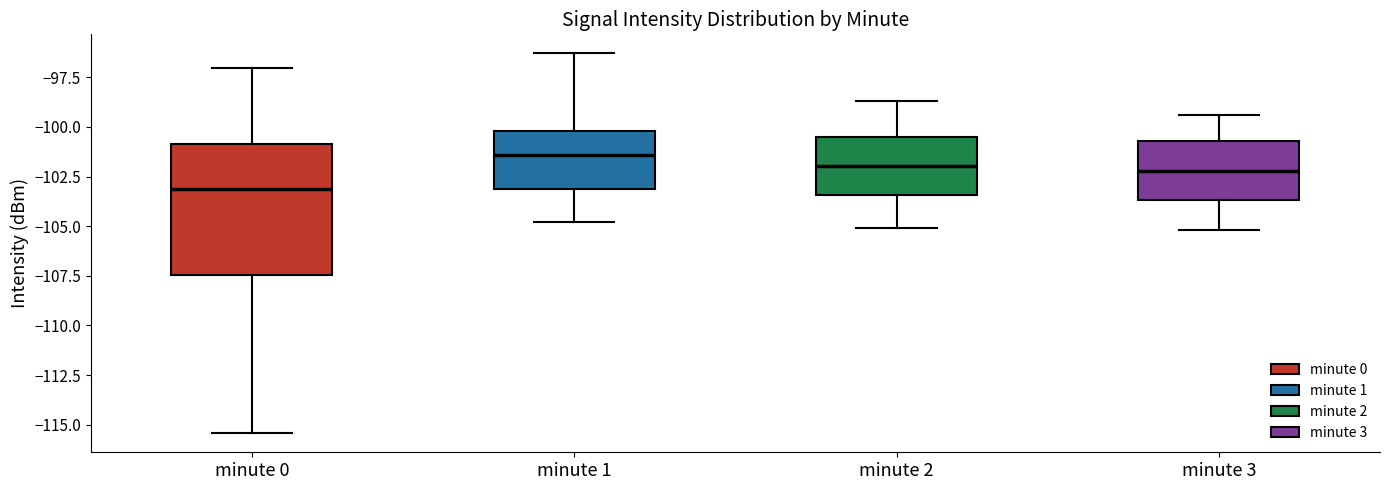

Where is the upper edge of the box for minute 1 on the y-axis? The values are not printed on the chart, so give them approximately, as read against the axis.

-100.0